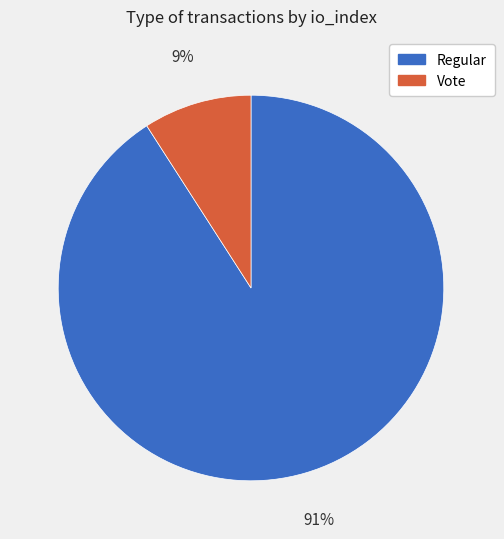

What is the largest slice in the pie chart?

Regular